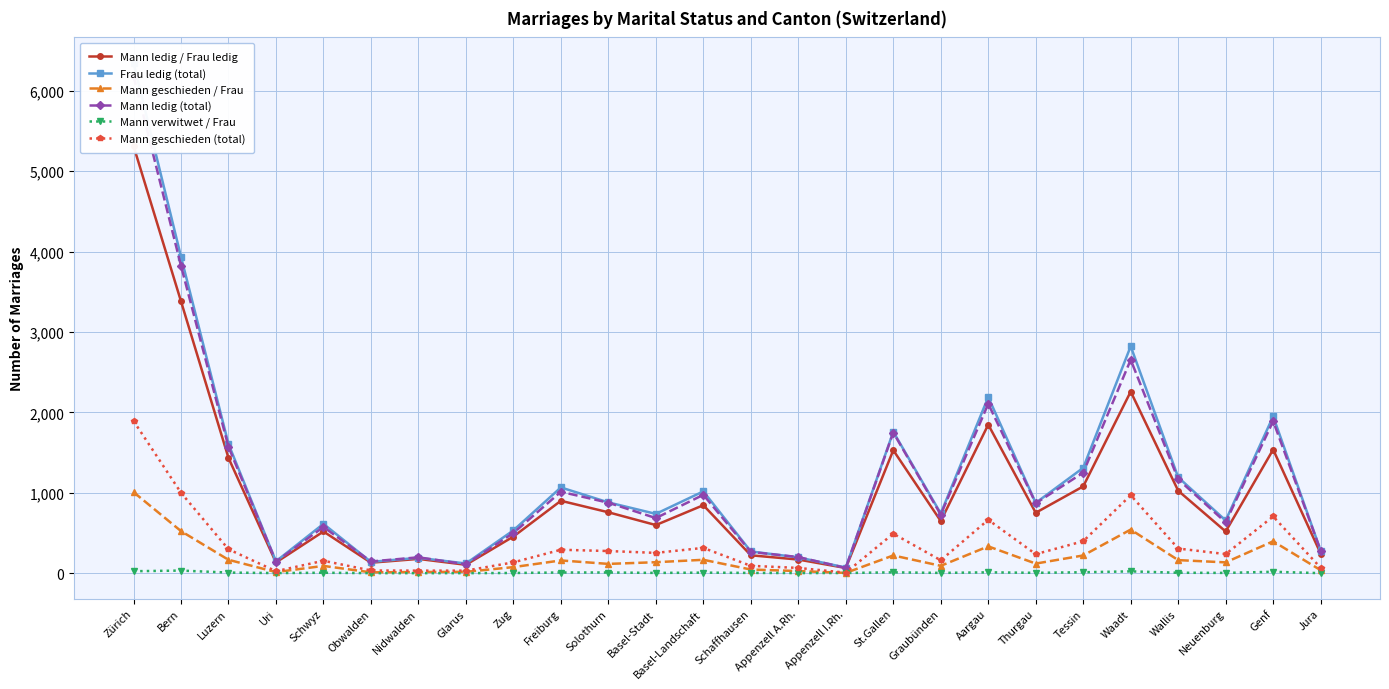

What is the difference between the highest and lowest values at Appenzell I.Rh.?

67